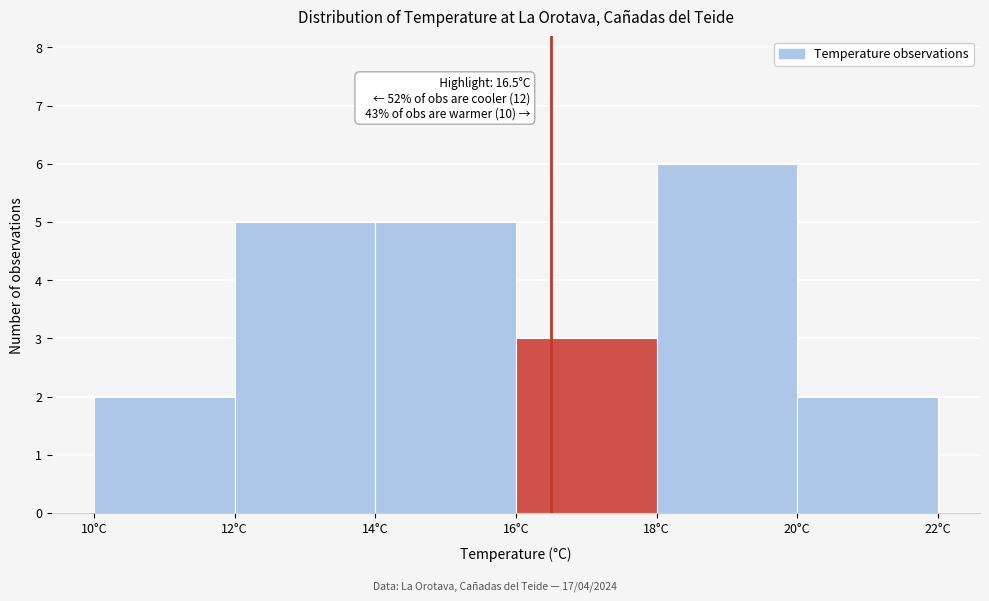

Over which range of the x-axis is the bar tallest?

18 to 20